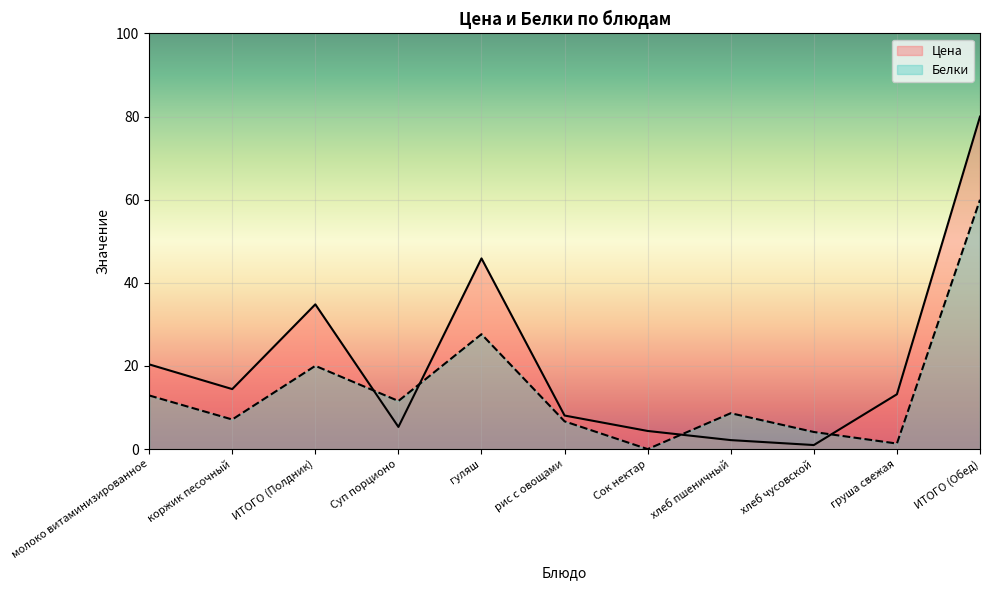

How many interior local peaks does the Цена series have?

2